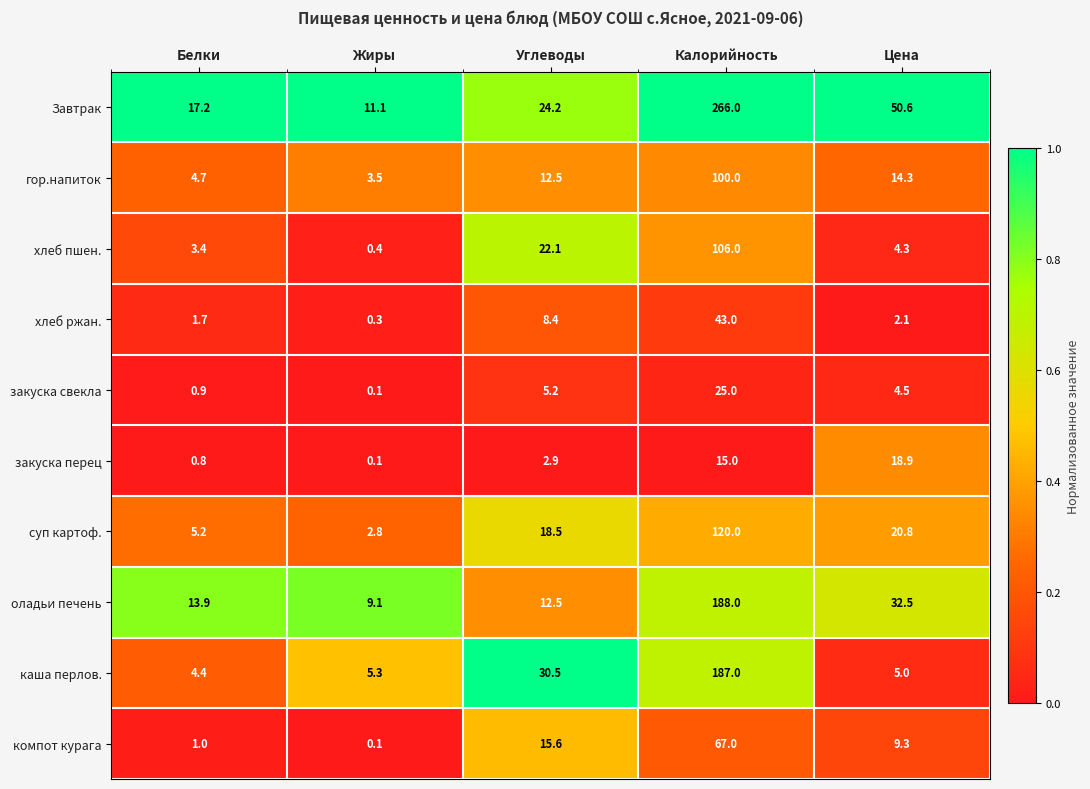

True or false: закуска перец has a value of 4.7 at Углеводы.

False